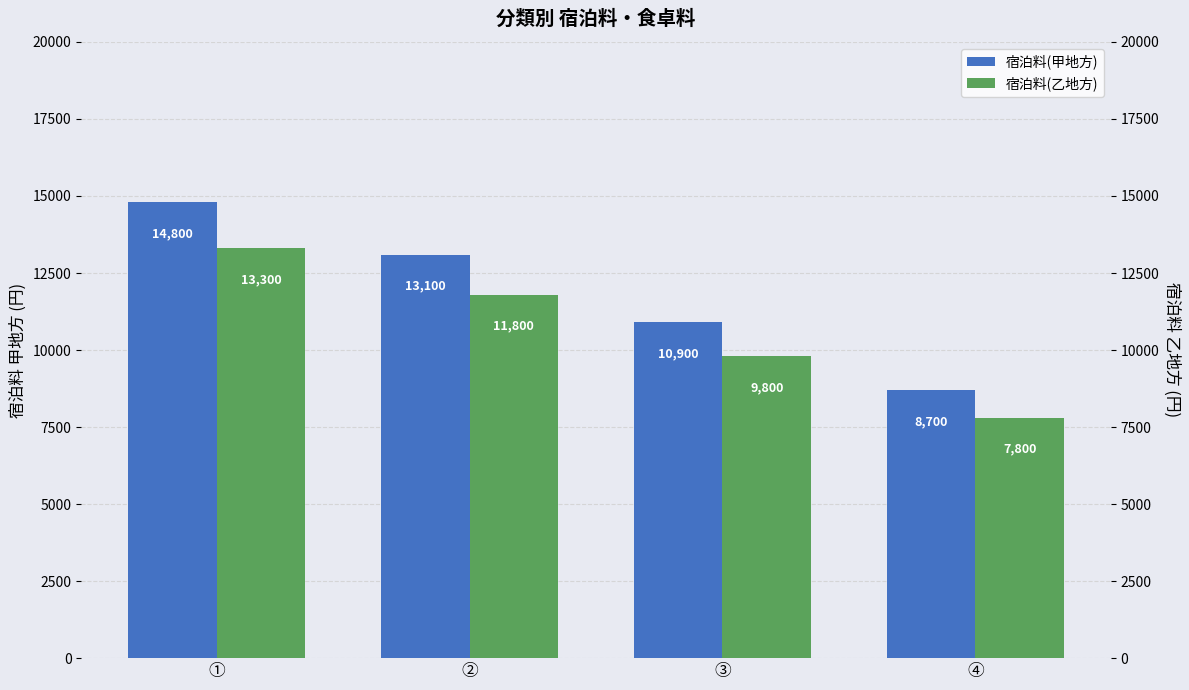

Reading right to left, what are all the values shown in this chart?

宿泊料(甲地方): 8700	10900	13100	14800
宿泊料(乙地方): 7800	9800	11800	13300